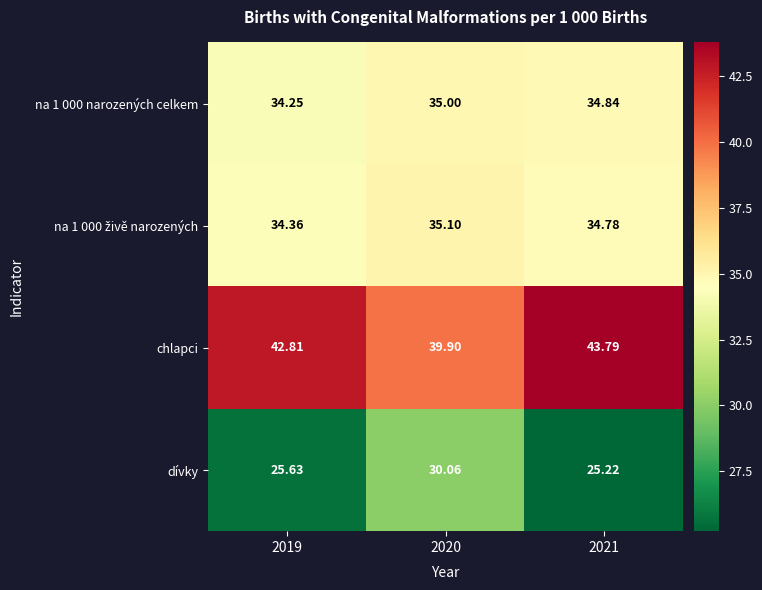

Which series changed the most between 2019 and 2020?

dívky